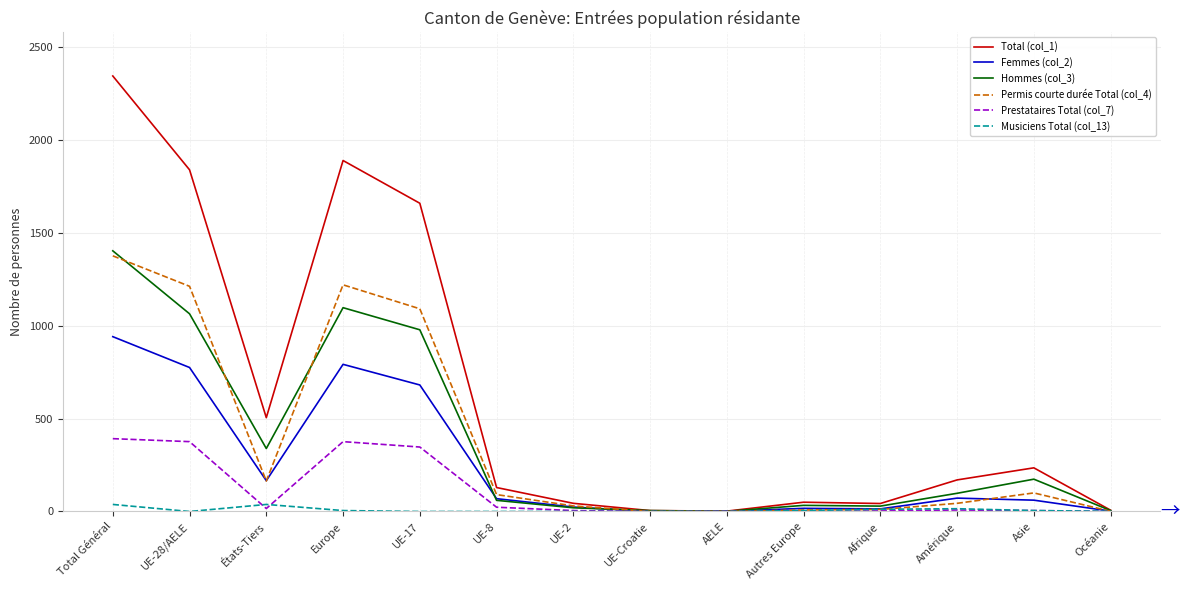

The Femmes (col_2) series shows 166 at États-Tiers. True or false?

True